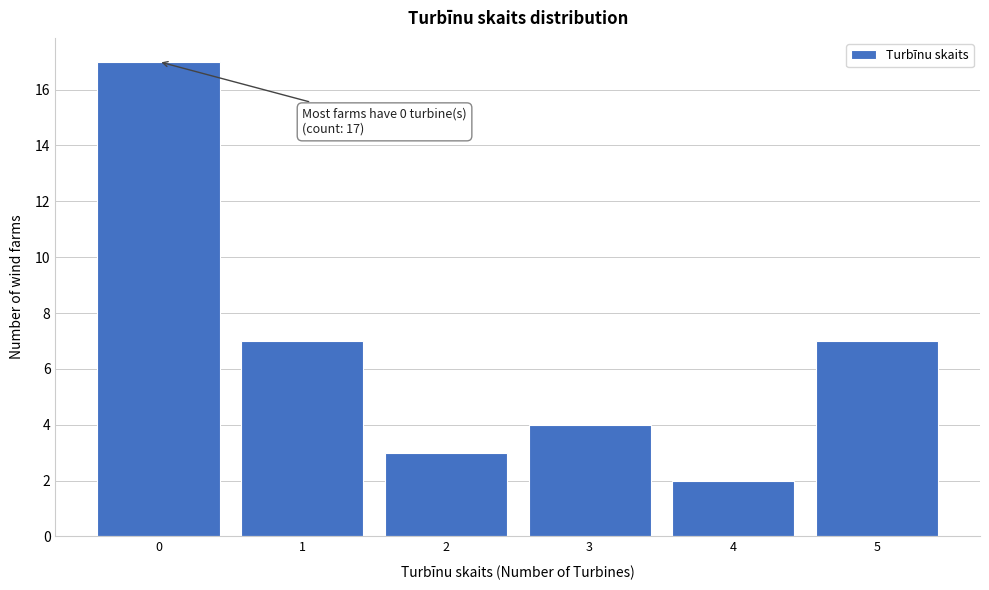

Reading right to left, what are all the values shown in this chart?

5=7	4=2	3=4	2=3	1=7	0=17